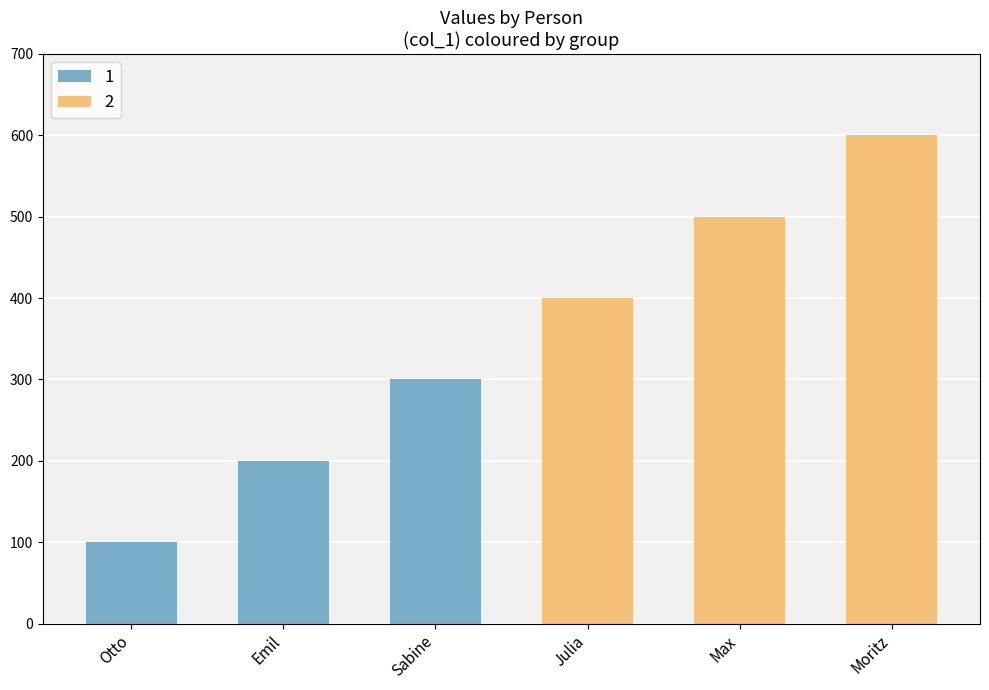

What is the ratio of the value at Moritz to the value at Otto?

6.0